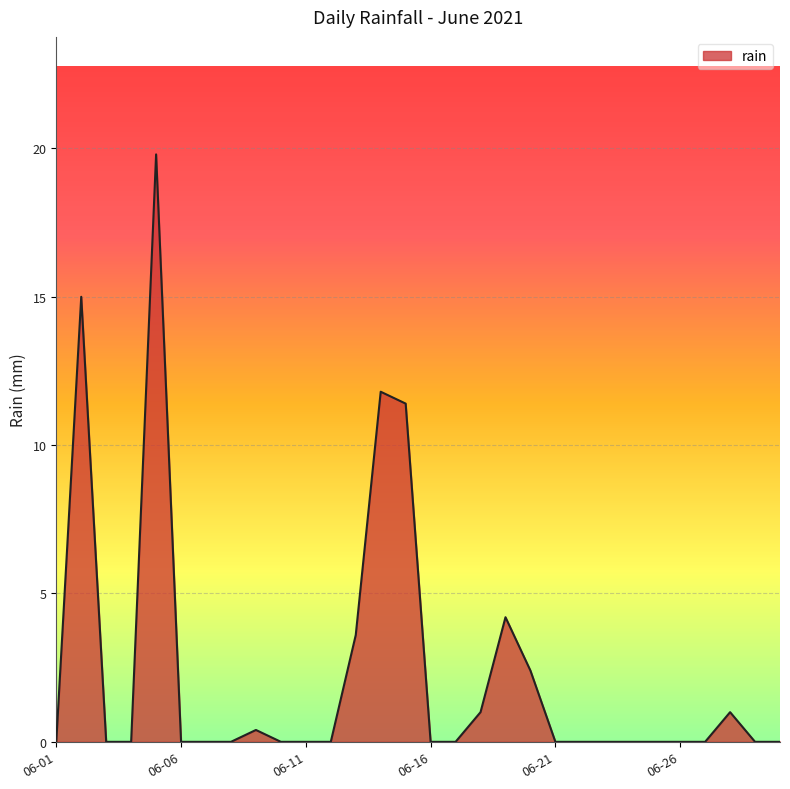

What is the greatest value displayed?

19.8